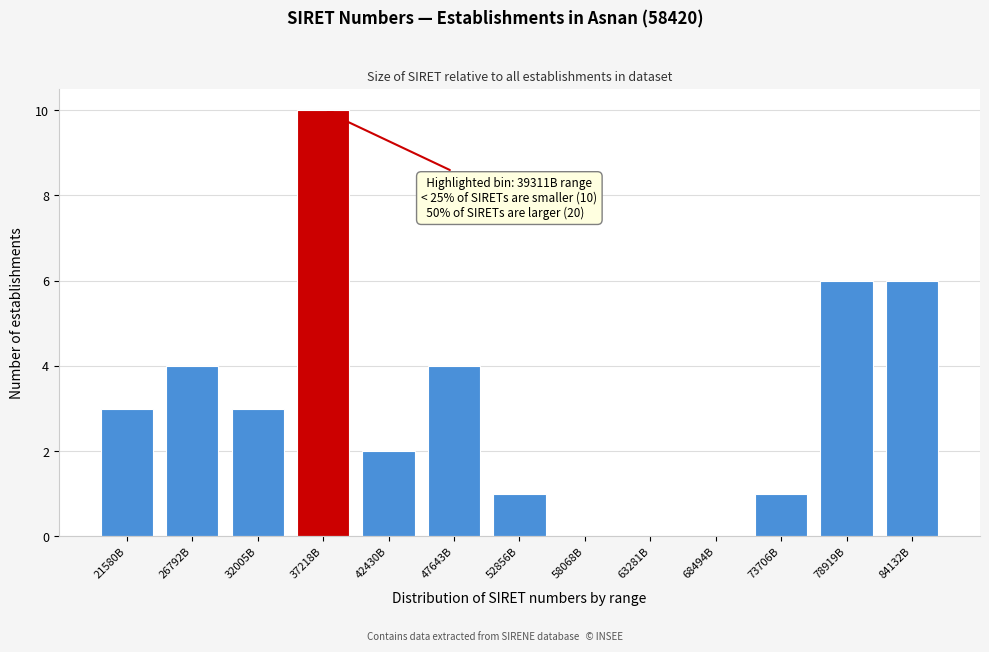

Reading left to right, what are all the values shown in this chart?

21580B=3	26792B=4	32005B=3	37218B=10	42430B=2	47643B=4	52856B=1	58068B=0	63281B=0	68494B=0	73706B=1	78919B=6	84132B=6